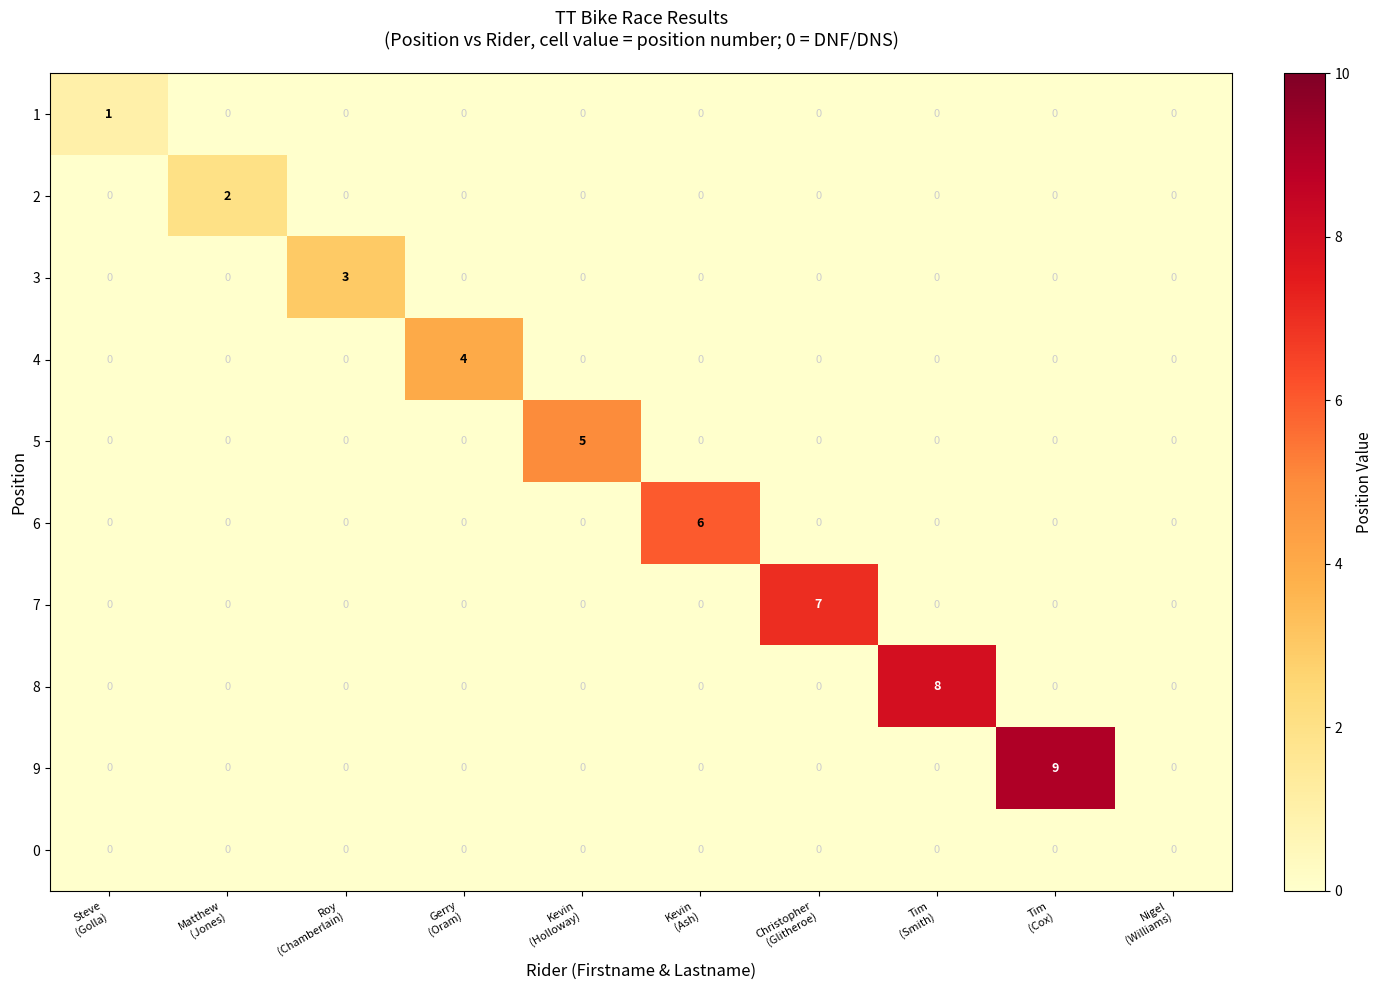

Rank the series by their maximum value, from highest to lowest.

9, 8, 7, 6, 5, 4, 3, 2, 1, 0